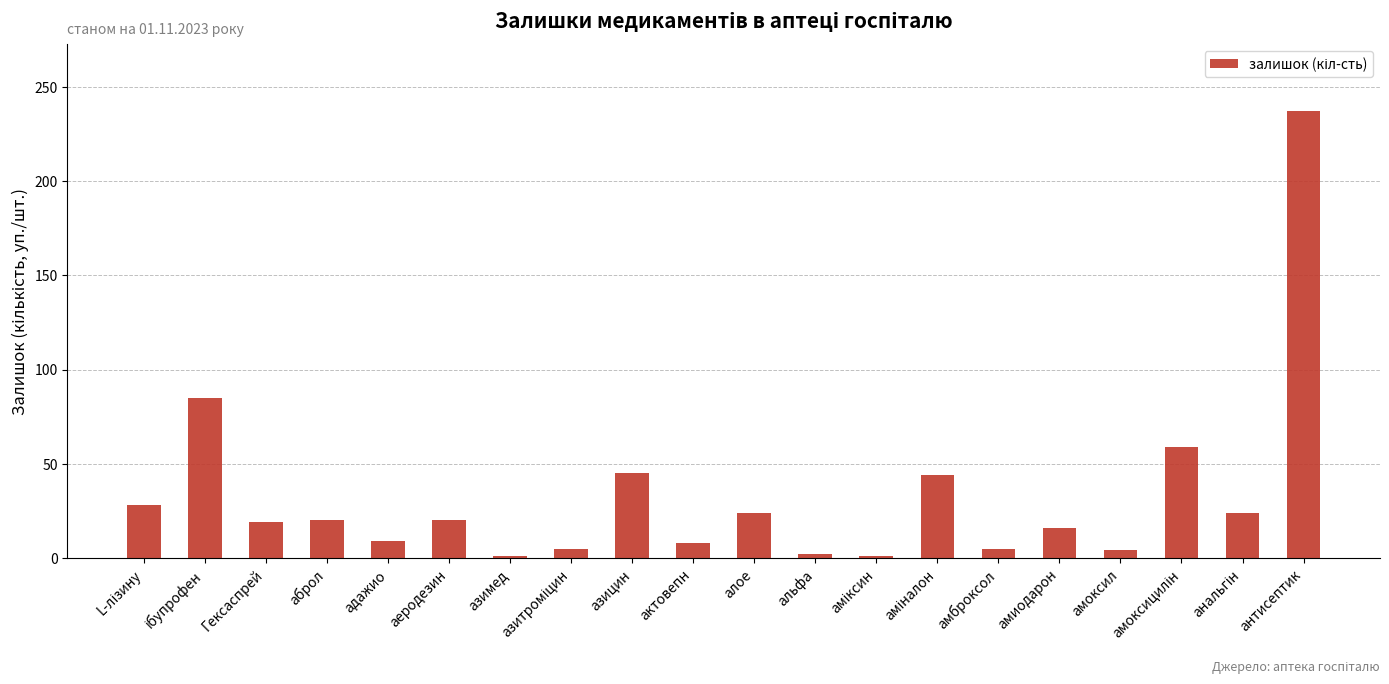

What is the label of the 11th bar from the right?

актовепн